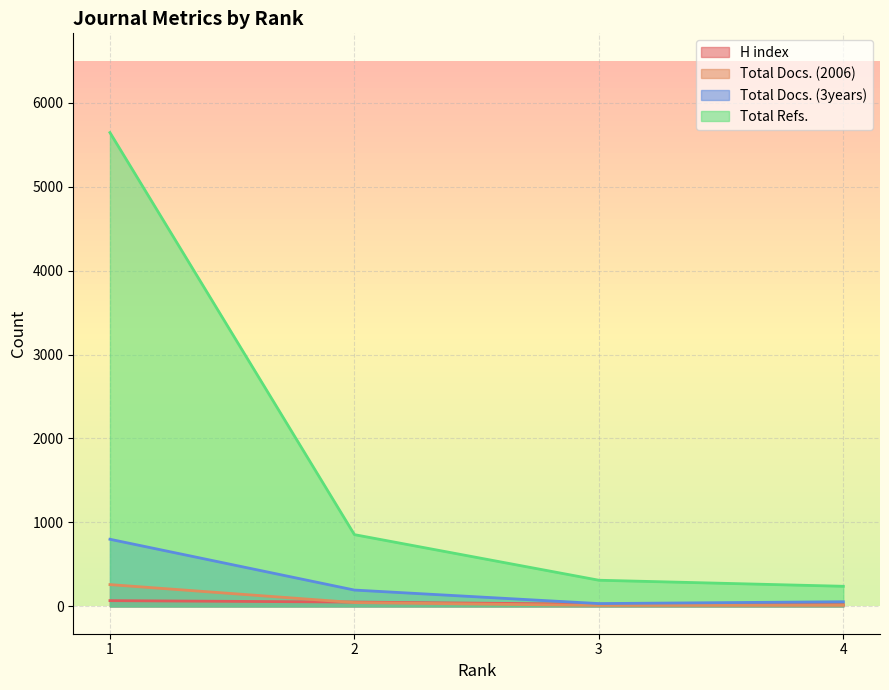

At which category is the sum across all series the highest?

1